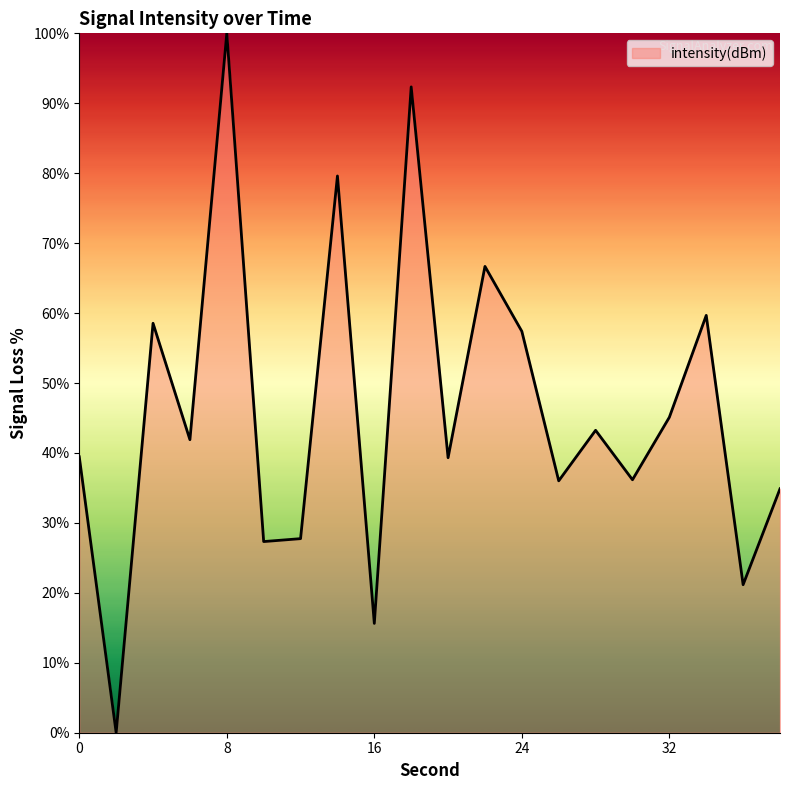

How many interior local valleys (lower than both neighbors) does the data have?

8